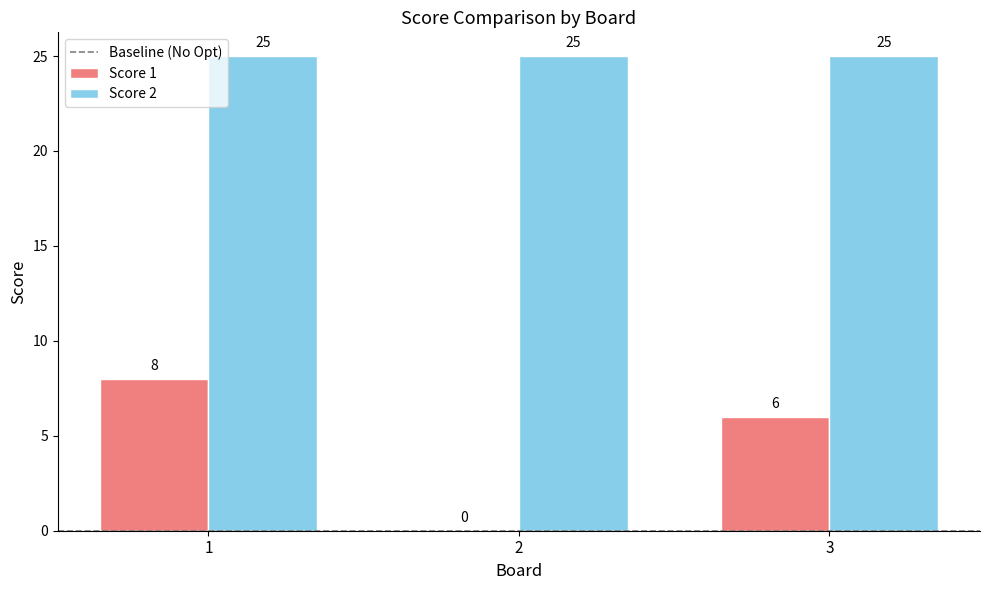

What is the maximum value for Score 1?

8